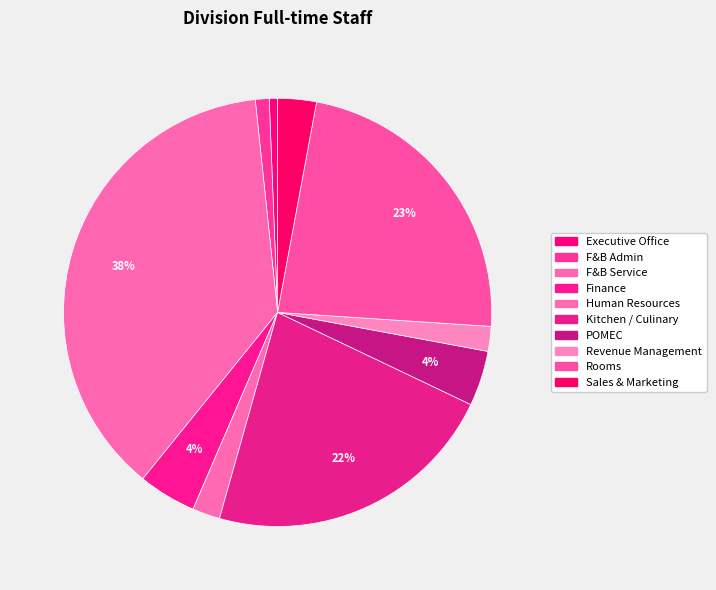

What is the change in value from Executive Office to Kitchen / Culinary?

+104